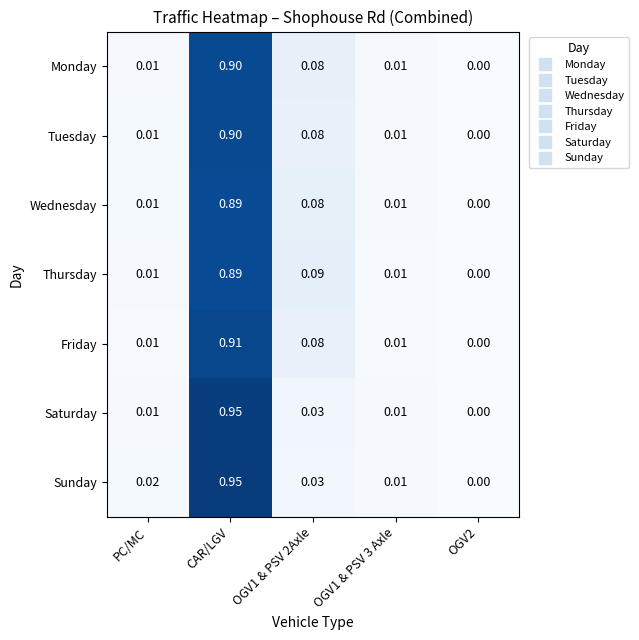

Is the value of Sunday at OGV1 & PSV 2Axle greater than the value of Monday at OGV1 & PSV 2Axle?

No